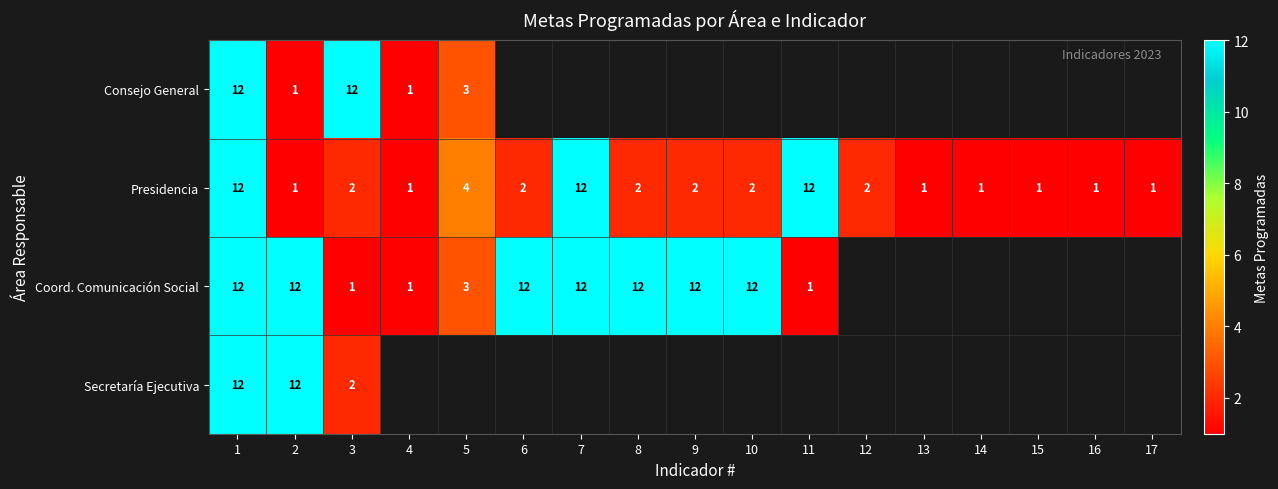

What is the total value across all series at 2?

26